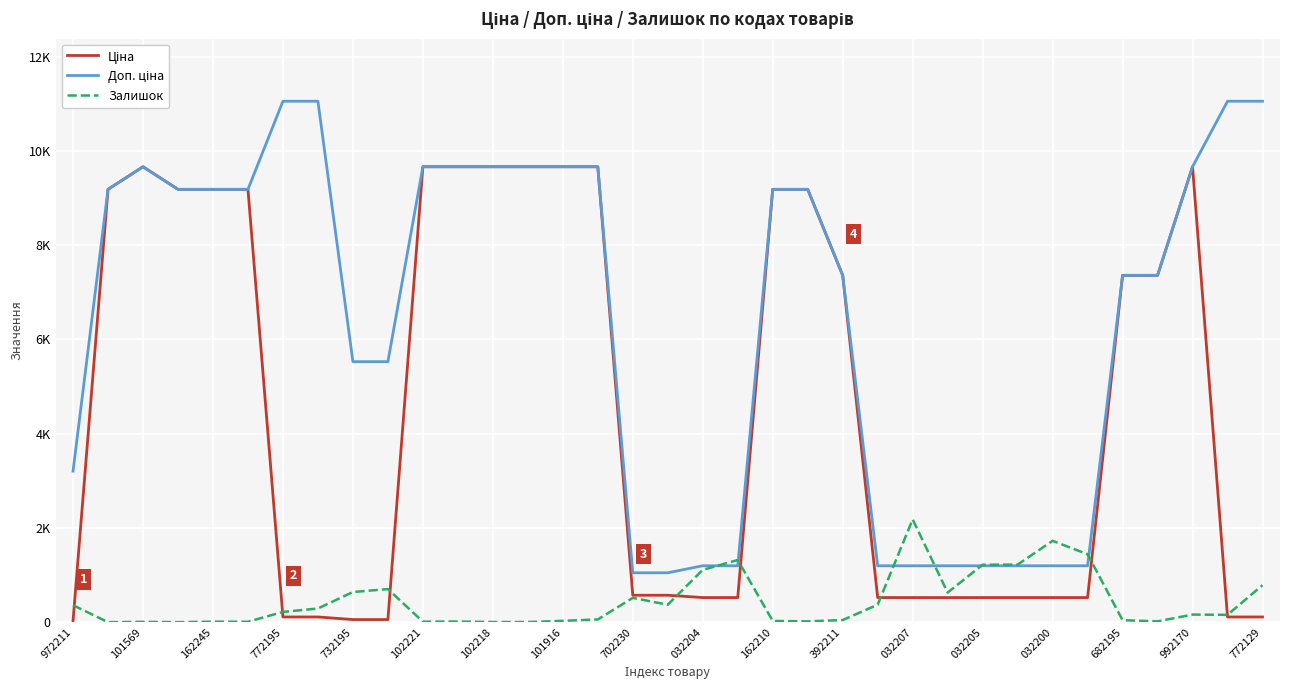

Which label corresponds to the smallest value in the chart?

101569